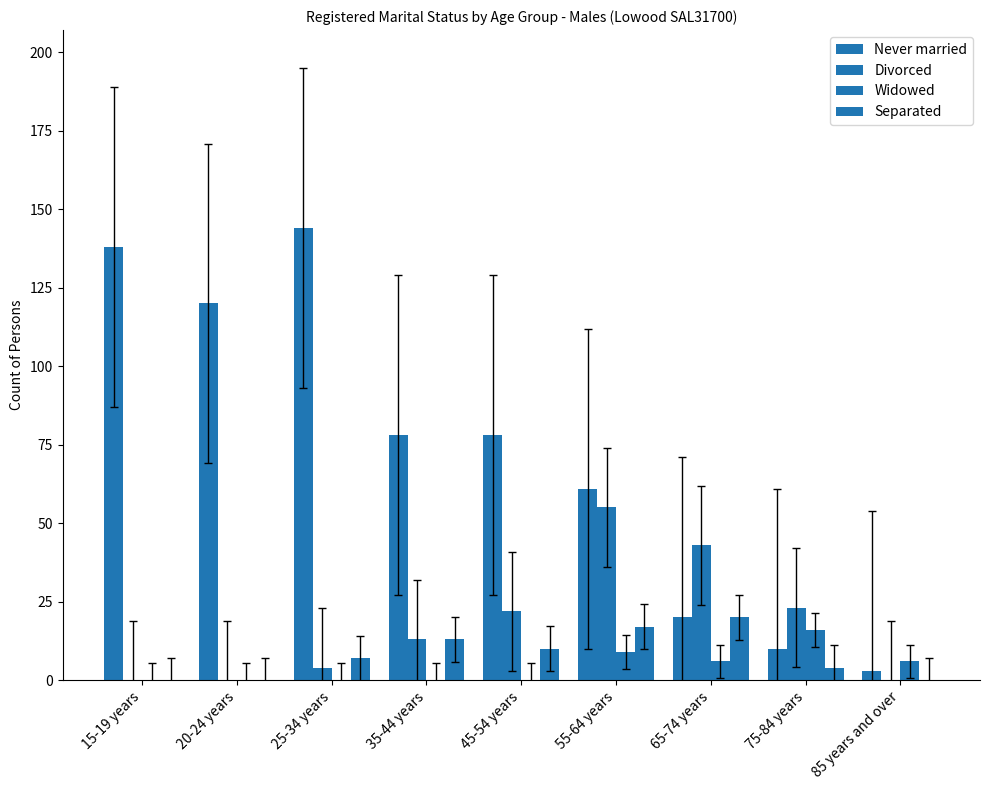

How many groups of bars are there?

9